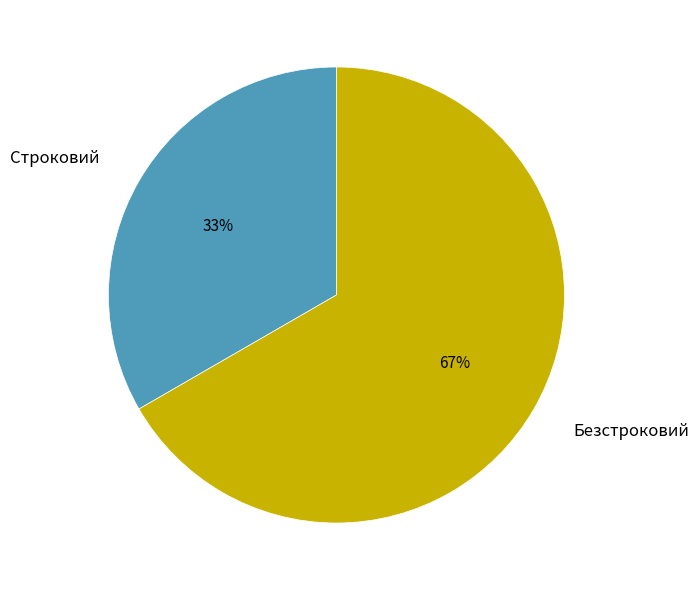

How many slices are in this pie chart?

2